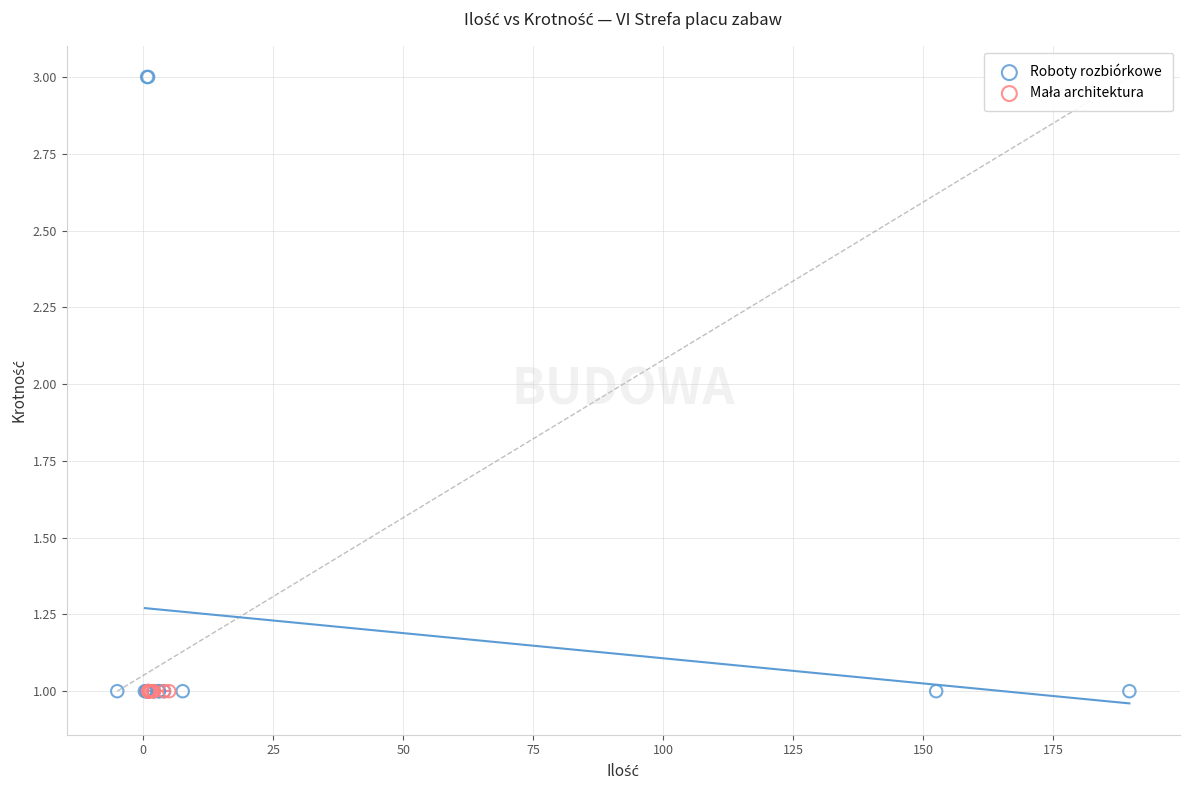

Which series contains the highest Y value?

Roboty rozbiórkowe